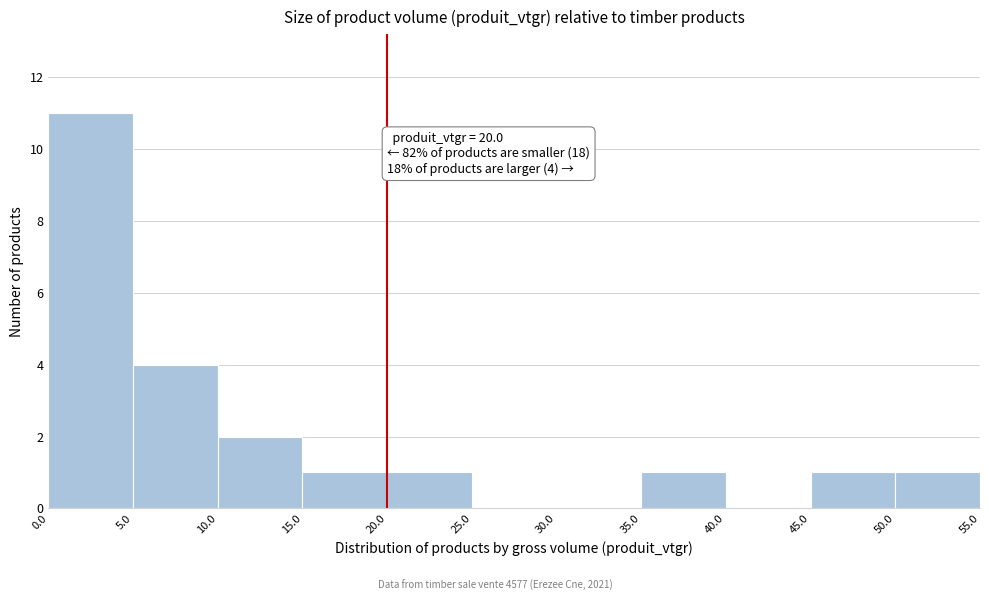

Over which range of the x-axis is the bar tallest?

0.0 to 5.0